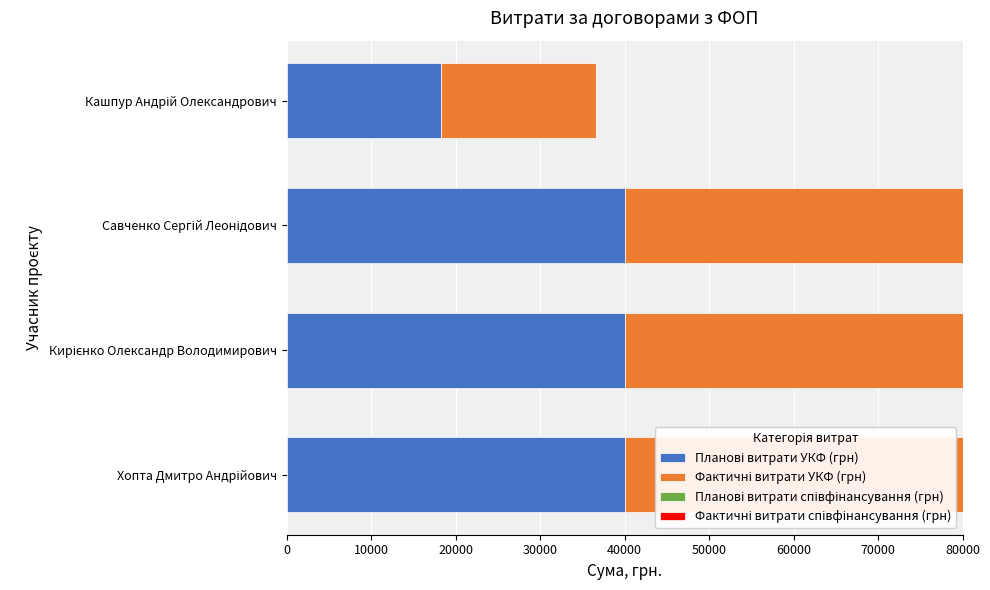

Which series has the largest total across all categories?

Планові витрати УКФ (грн)